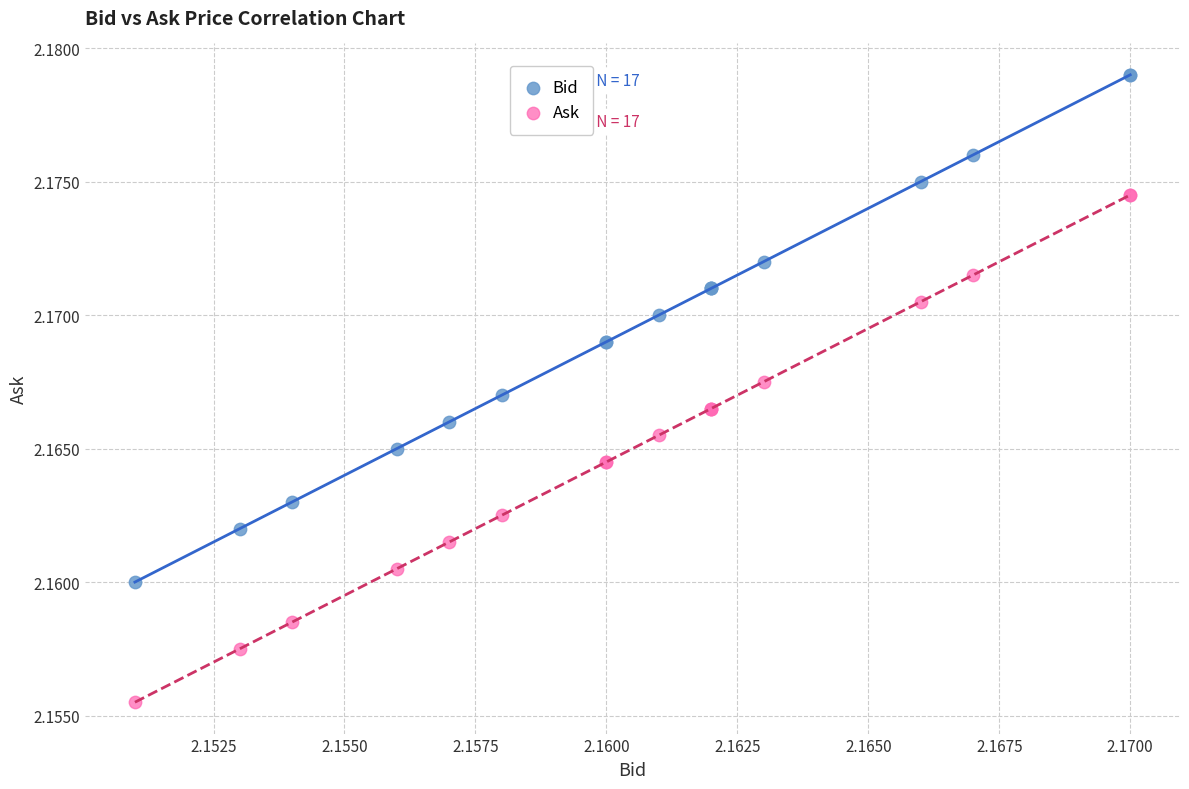

Which series reaches the maximum Y coordinate?

Bid